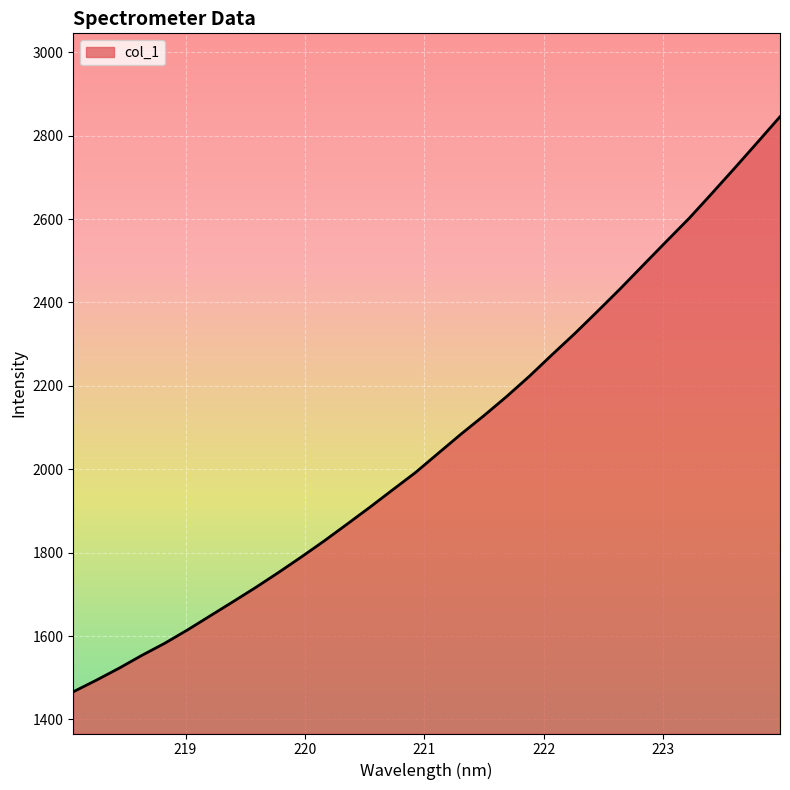

What is the minimum value shown in the chart?

1466.2